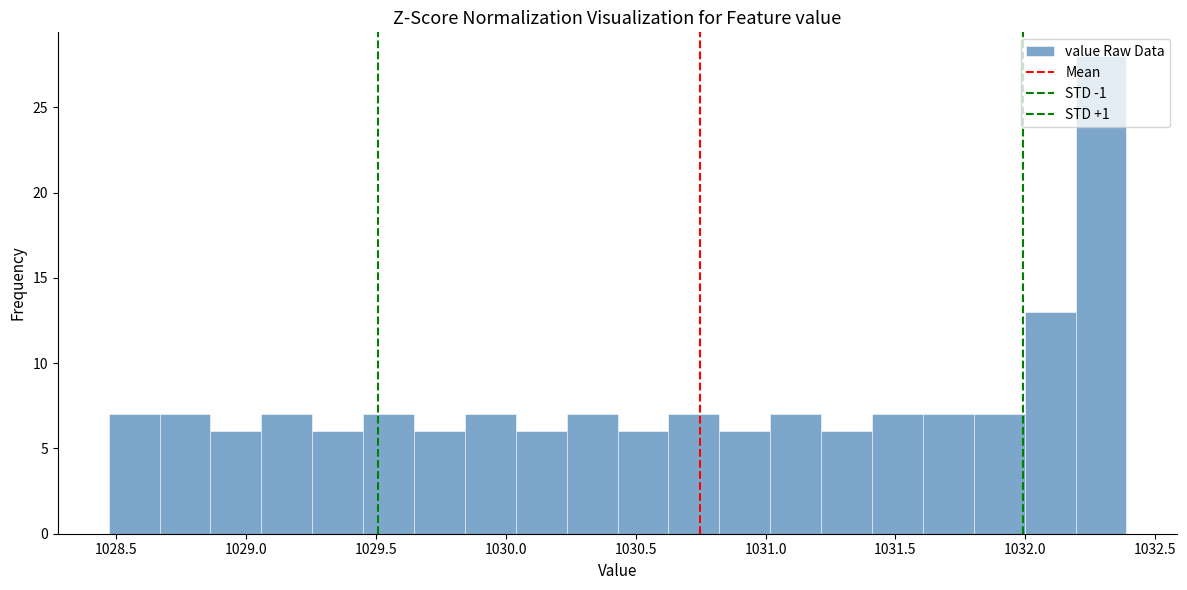

Read against the x-axis, roughly where is the centre of the tallest bar?

1032.30